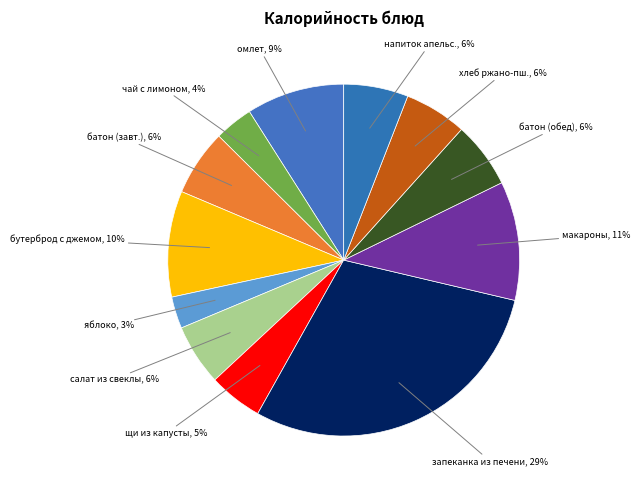

Do щи из капусты and макароны together represent more than half of the pie?

No